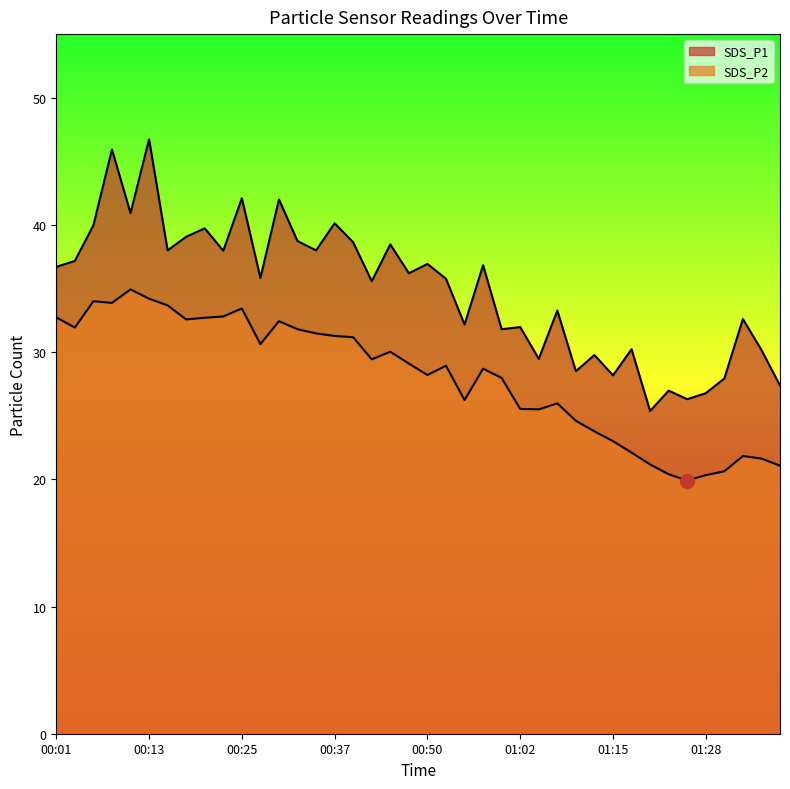

True or false: SDS_P2 has a value of 35.8 at 01:17.

False